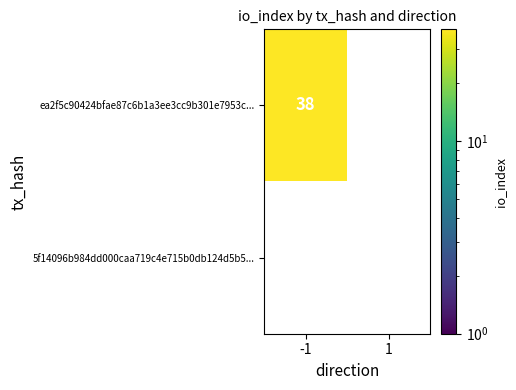

What is the average value of the ea2f5c90424bfae87c6b1a3ee3cc9b301e7953c series?

19